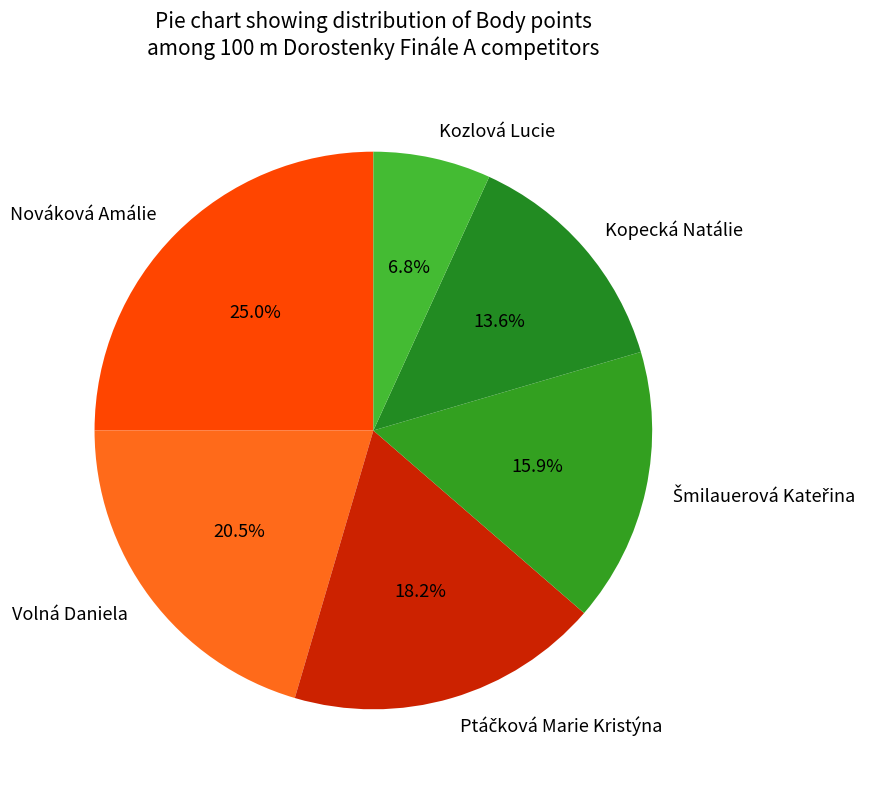

Is there a majority slice in this chart?

No